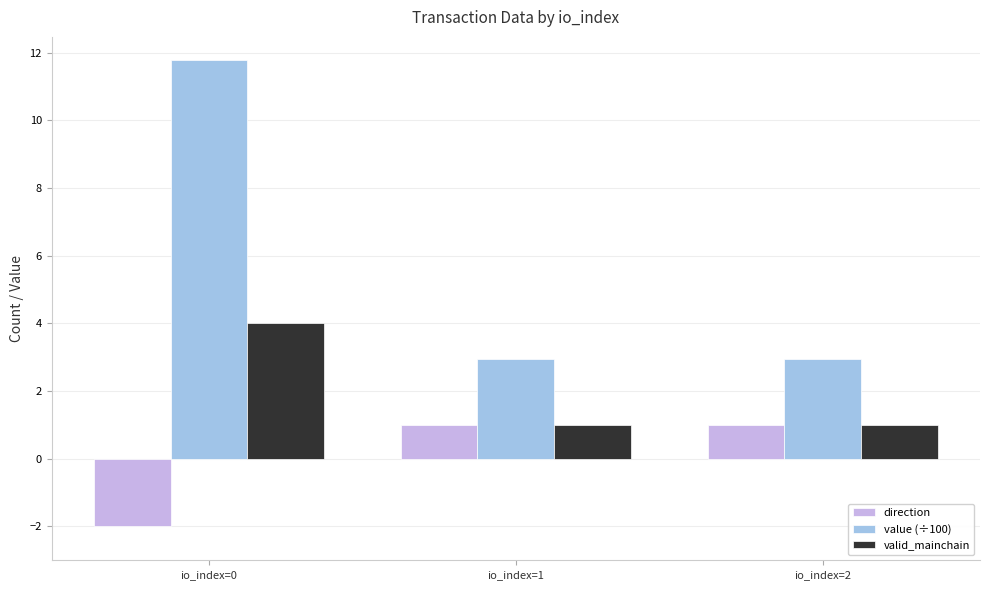

What is the difference between the highest and lowest values at io_index=1?

1.9